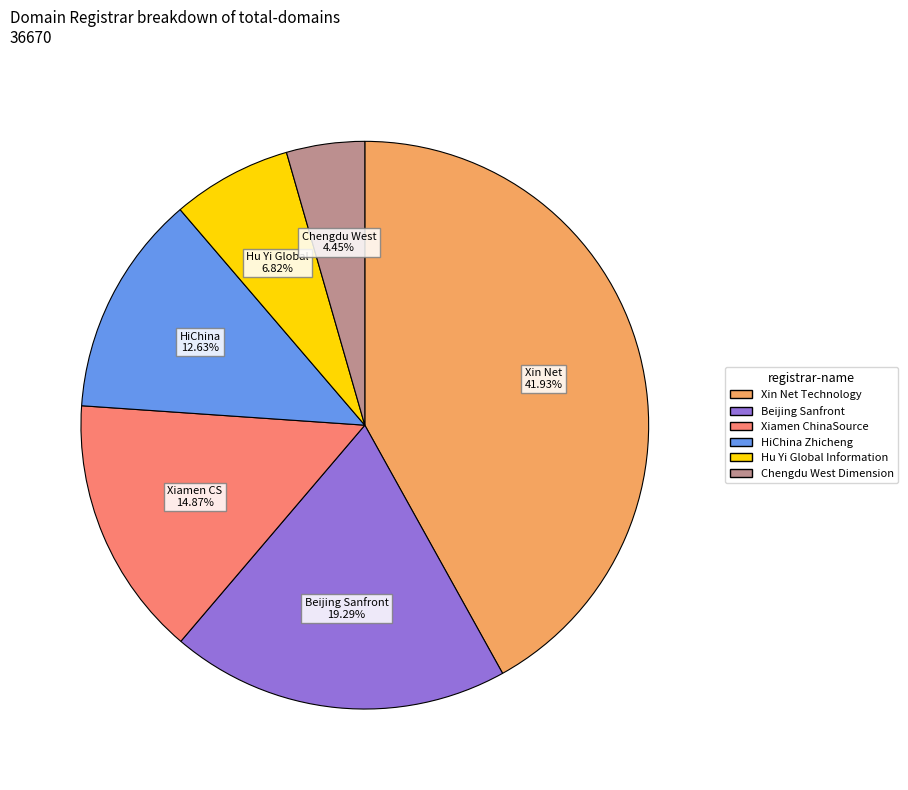

Is there a majority slice in this chart?

No